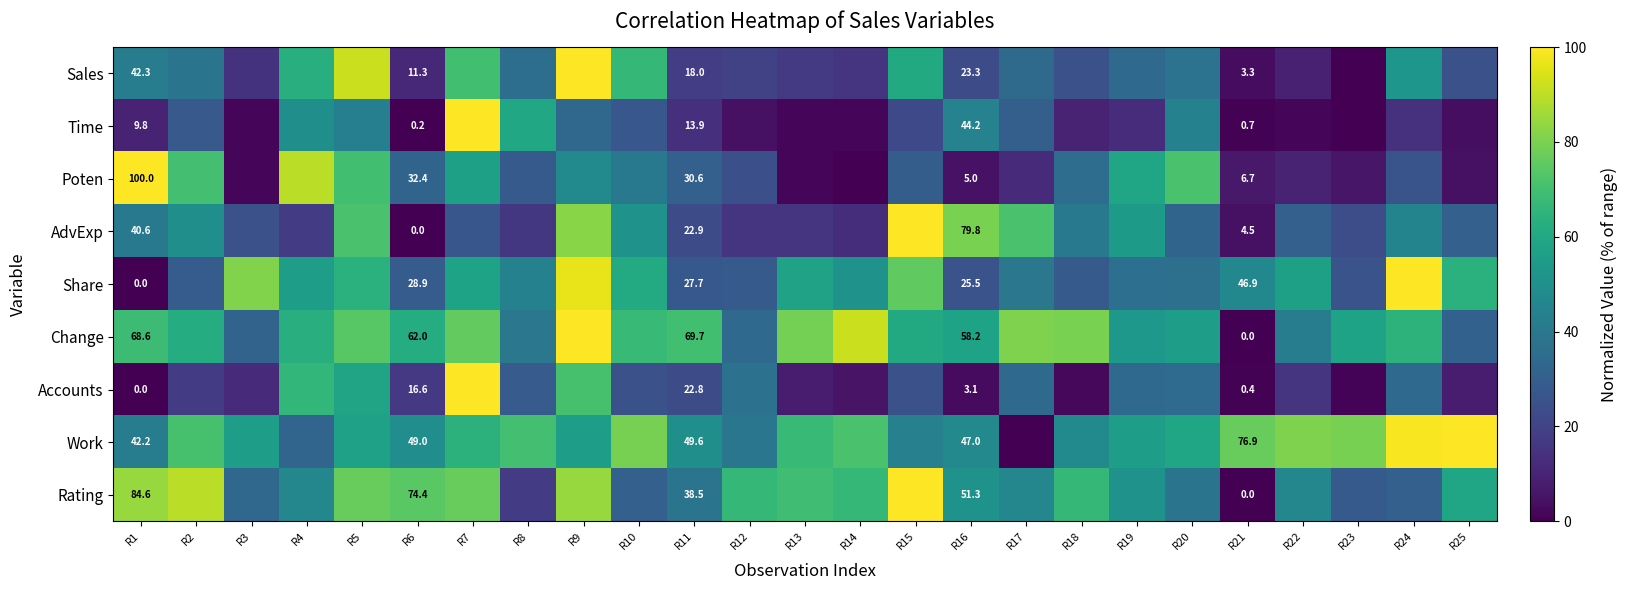

How many data points does each series have?

25